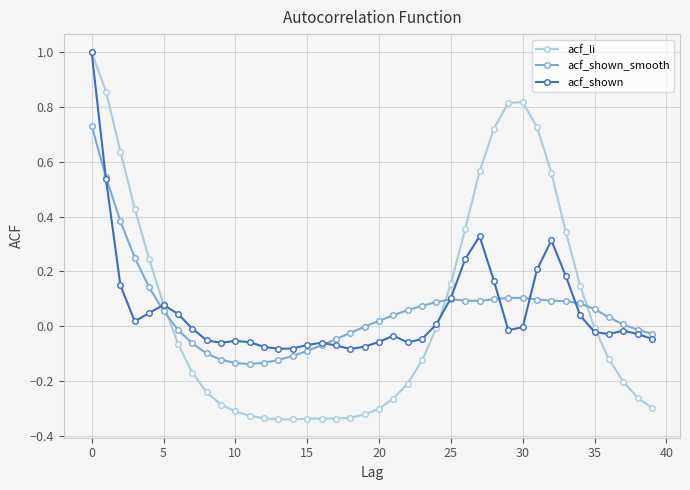

How many times do acf_shown_smooth and acf_li cross each other?

3